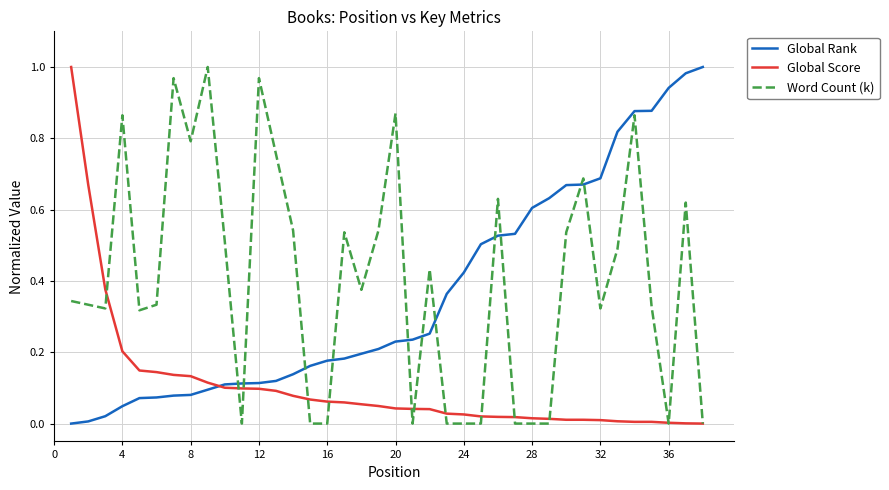

After their last crossing, which series has the higher values: Global Rank or Word Count (k)?

Global Rank